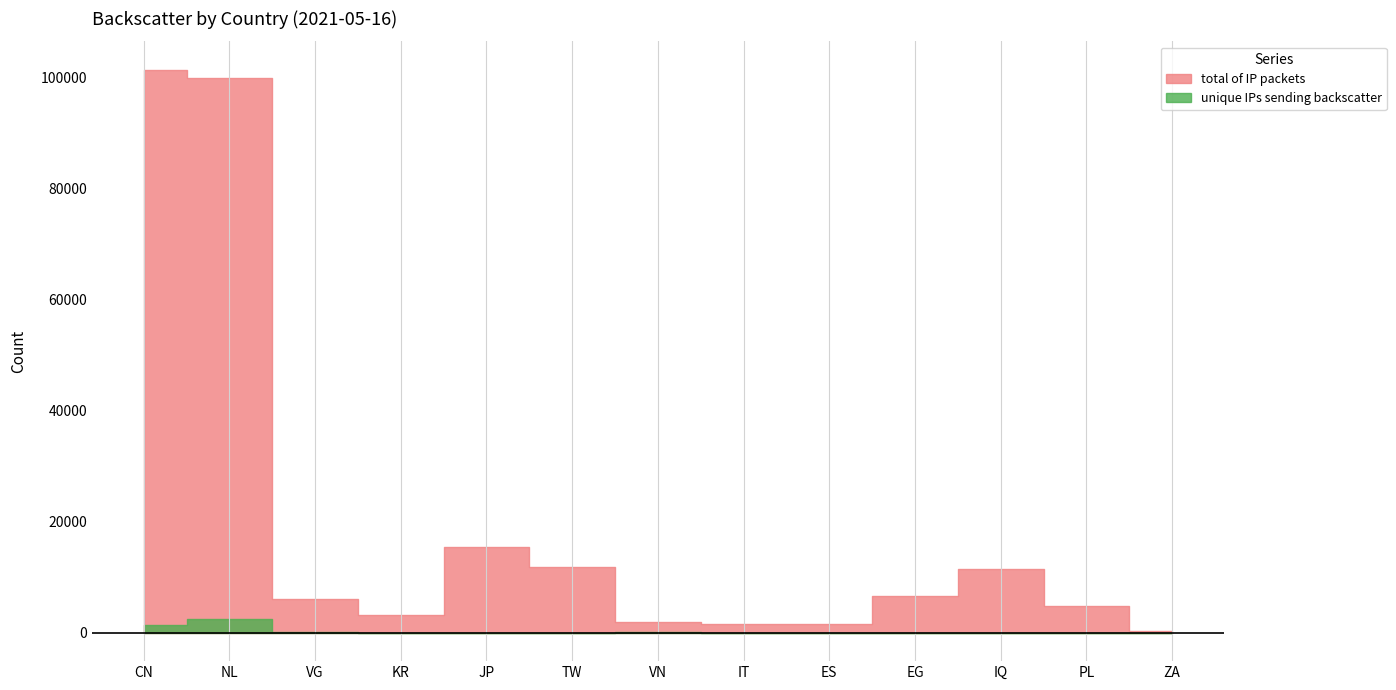

Where is the first local maximum for unique IPs sending backscatter?

NL